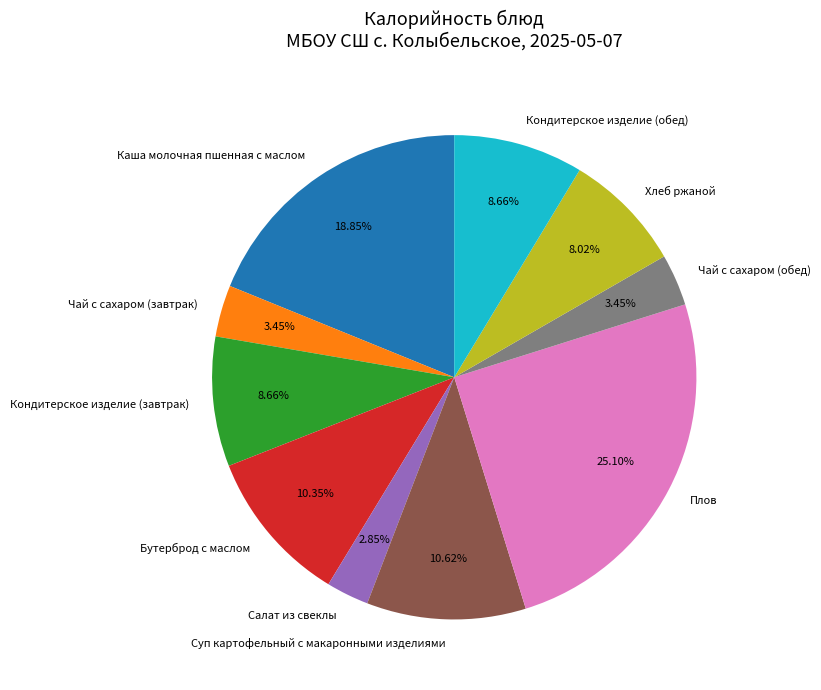

Is Бутерброд с маслом the majority of the pie?

No